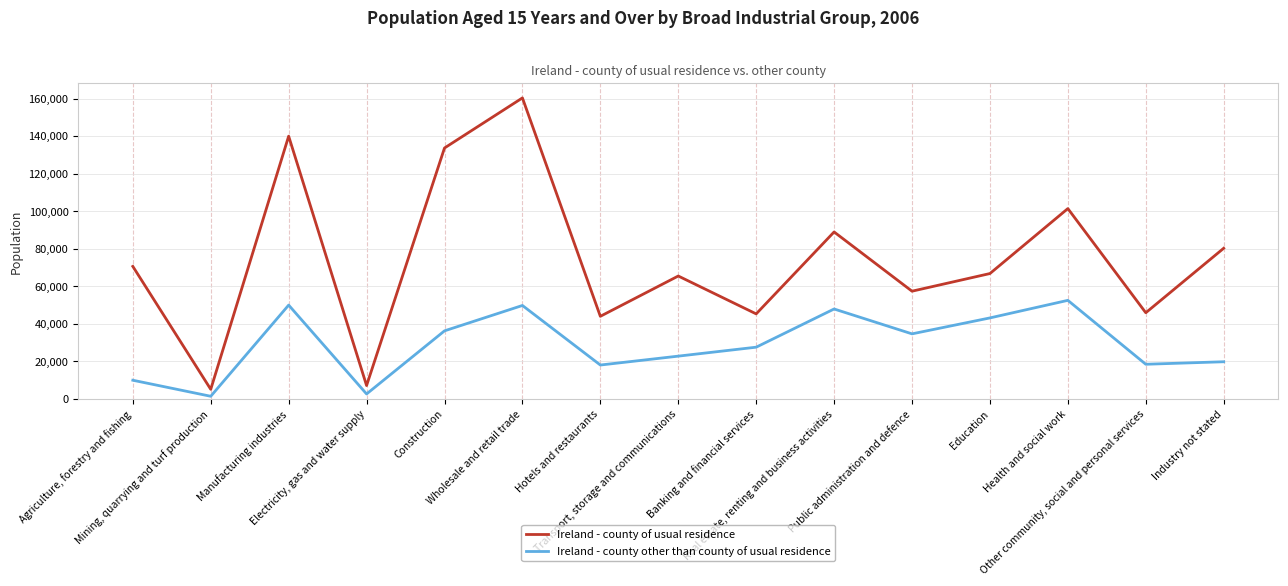

What is the minimum value for Ireland - county other than county of usual residence?

1464